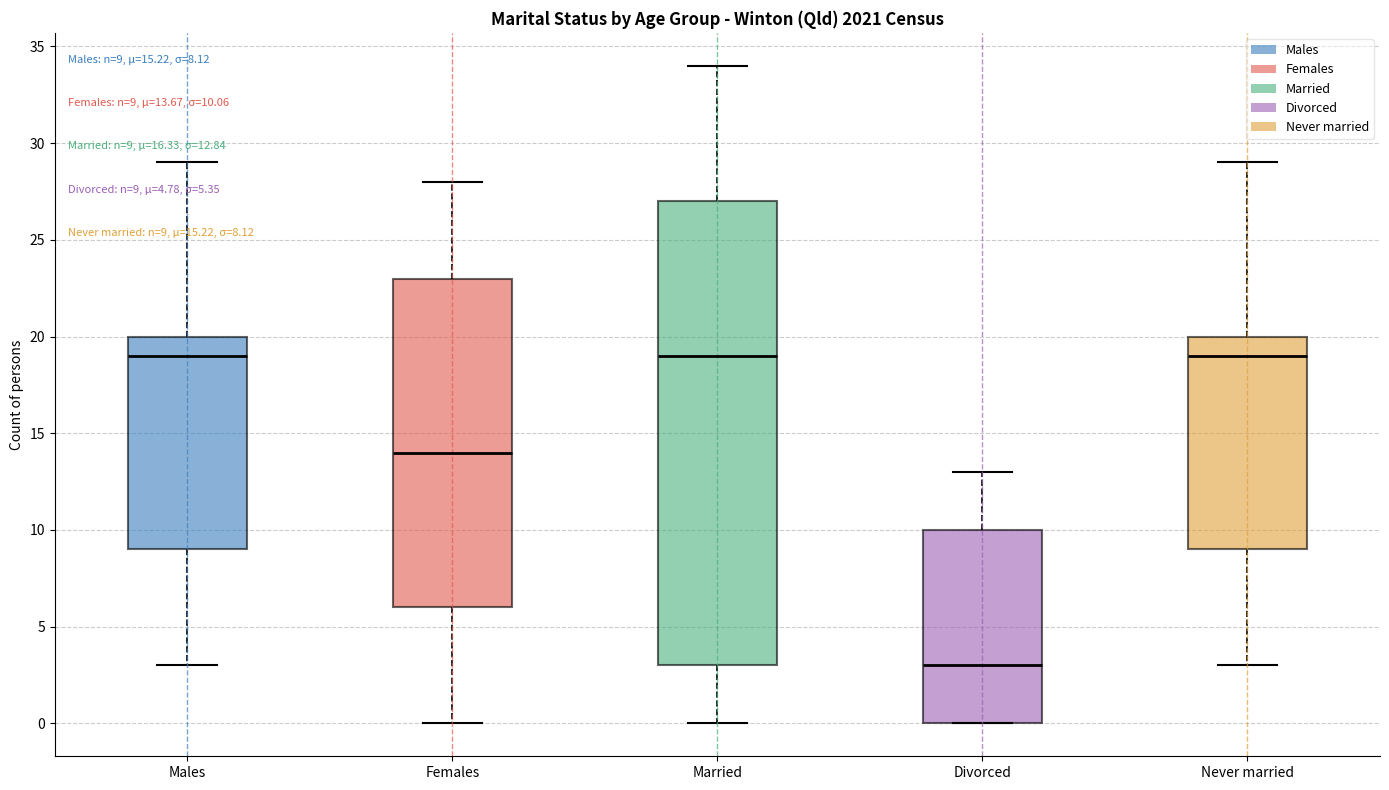

Which box has the lowest median line?

Divorced